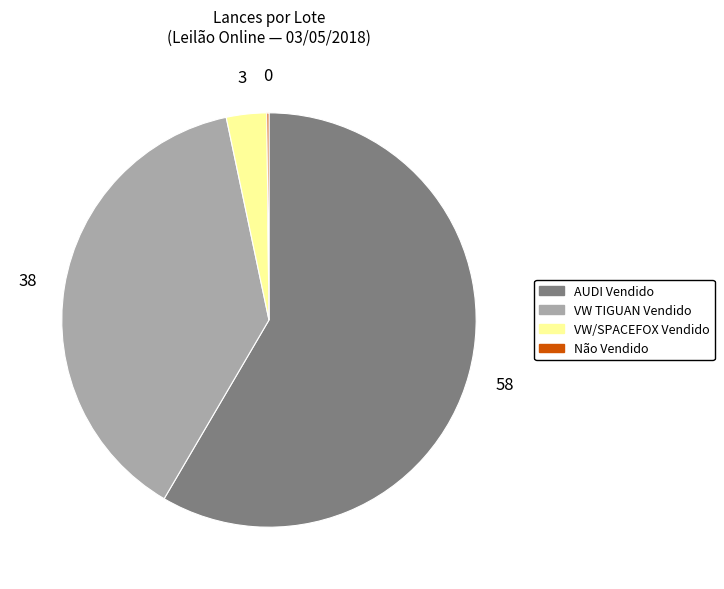

Is there a majority slice in this chart?

Yes